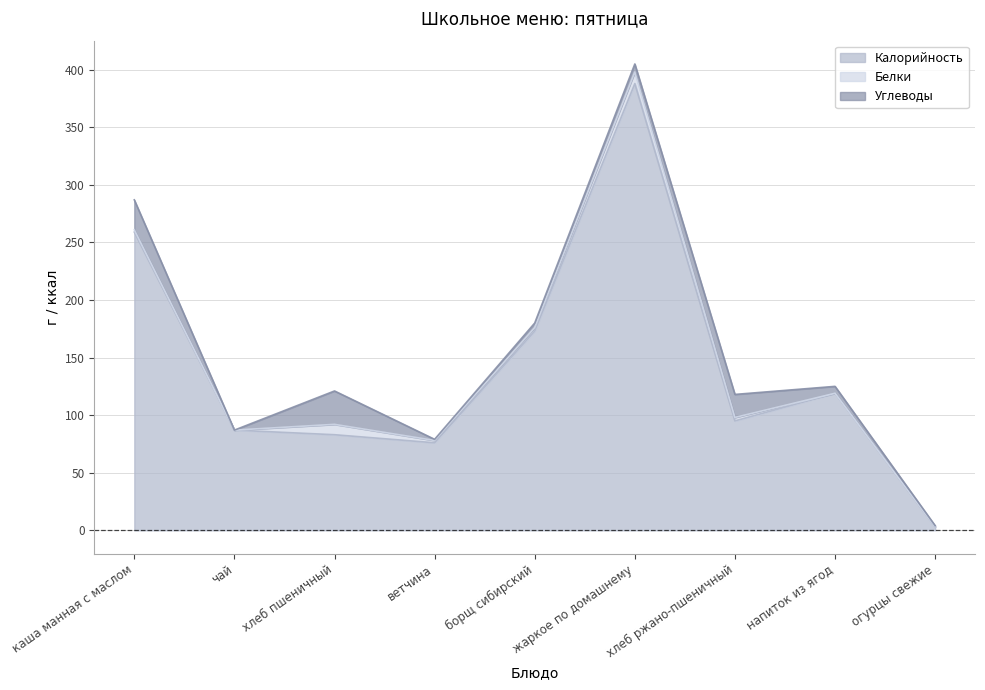

True or false: Белки and Калорийность intersect in this chart.

False